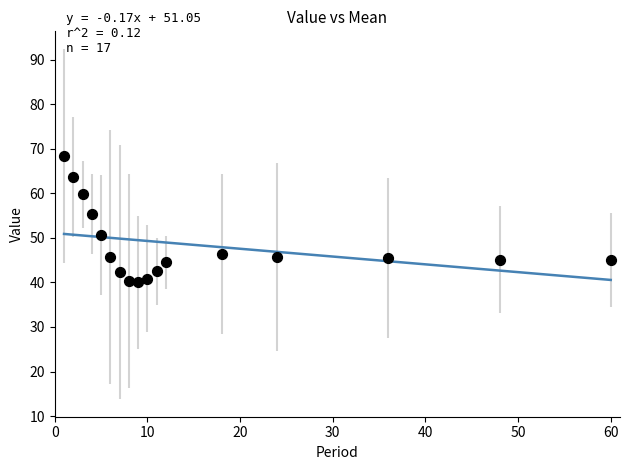

What is the range of X values (max minus min)?

59.0